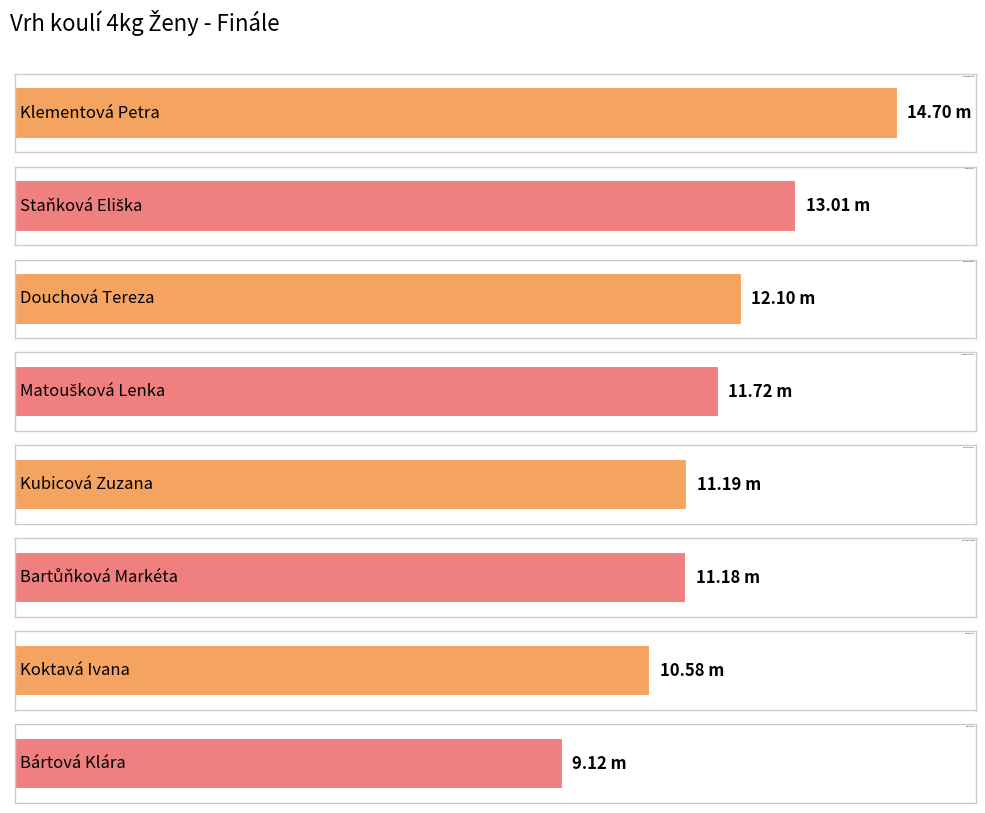

At which label does the data first exceed 11?

Klementová Petra